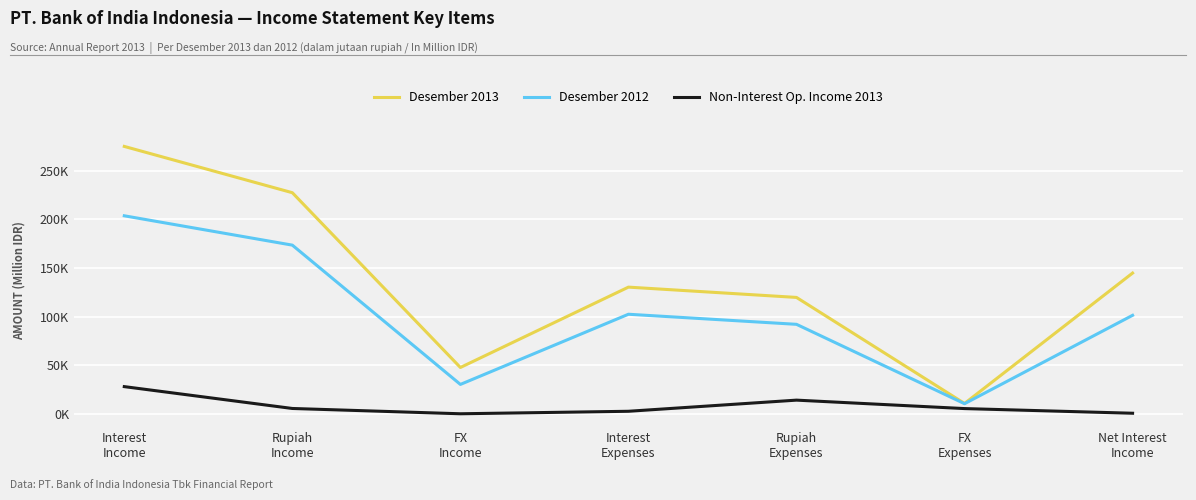

What is the difference between the Desember 2012 values at FX
Income and Rupiah
Income?

143359